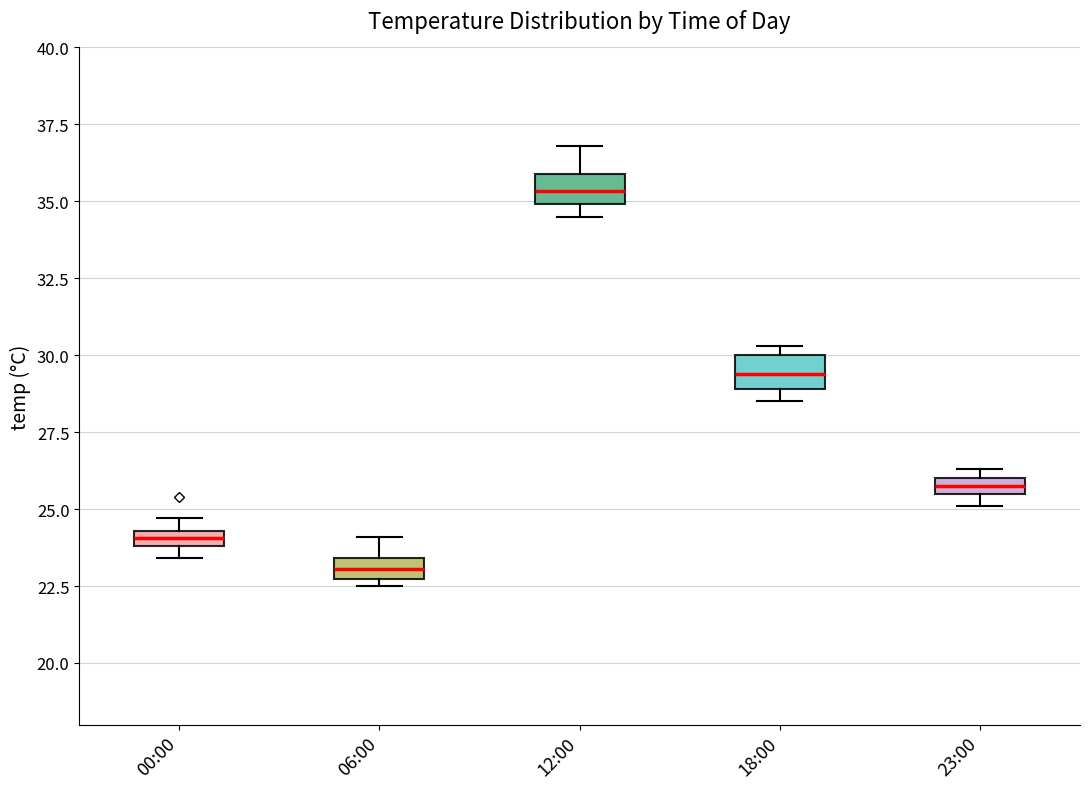

Which box has the lowest median line?

06:00